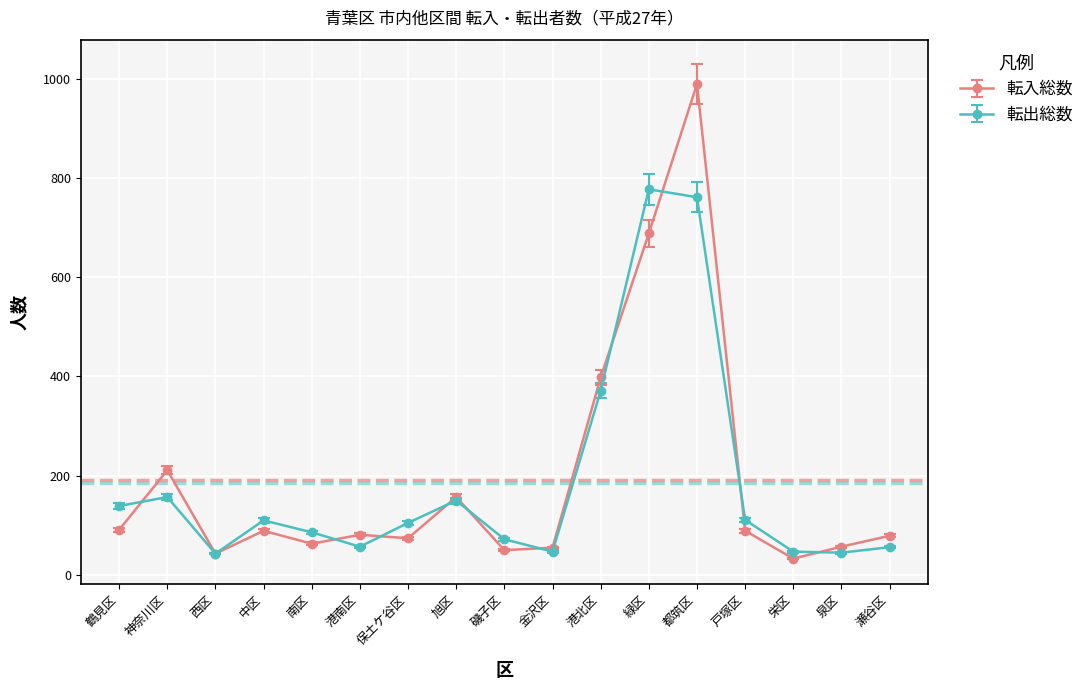

What is the total value across all series at 西区?

86